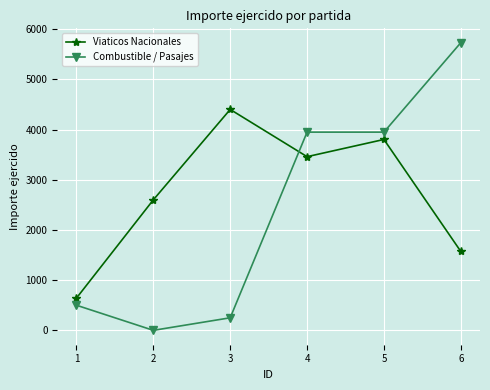

How many values in the Viaticos Nacionales series are below 3459?

3